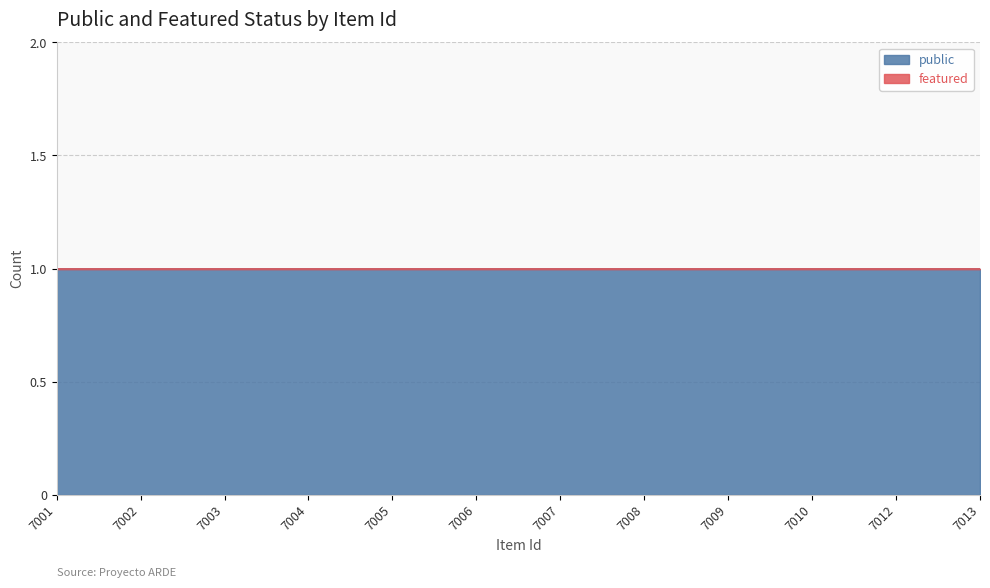

Does the chart display data point markers on the line(s)?

No